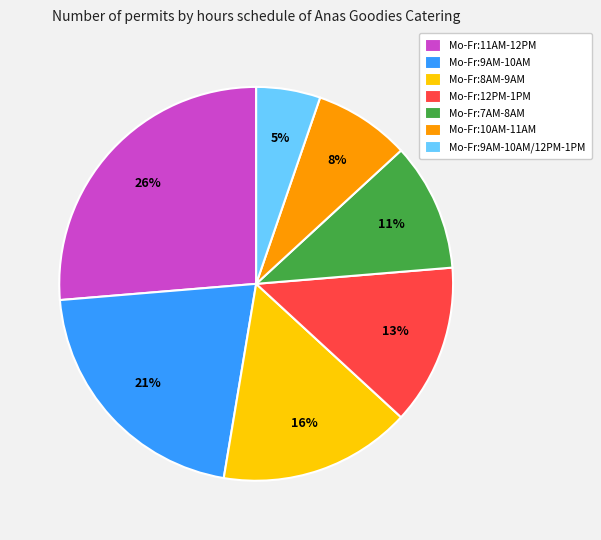

To the nearest percent, what percentage of the pie is Mo-Fr:9AM-10AM/12PM-1PM?

5%